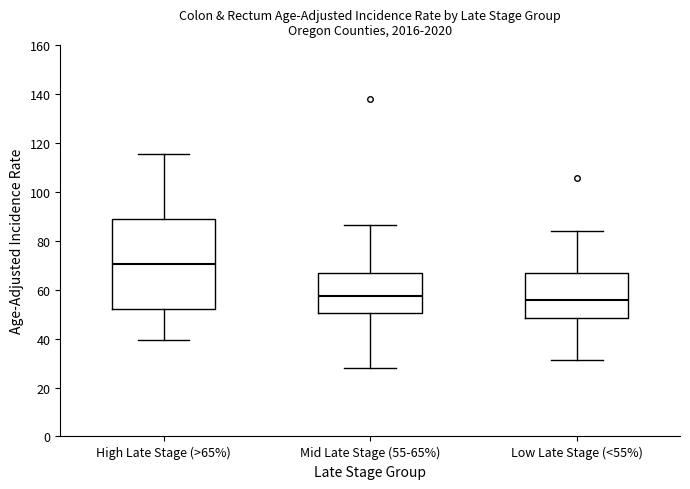

Where is the lower edge of the box for Mid Late Stage (55-65%) on the y-axis? The values are not printed on the chart, so give them approximately, as read against the axis.

50